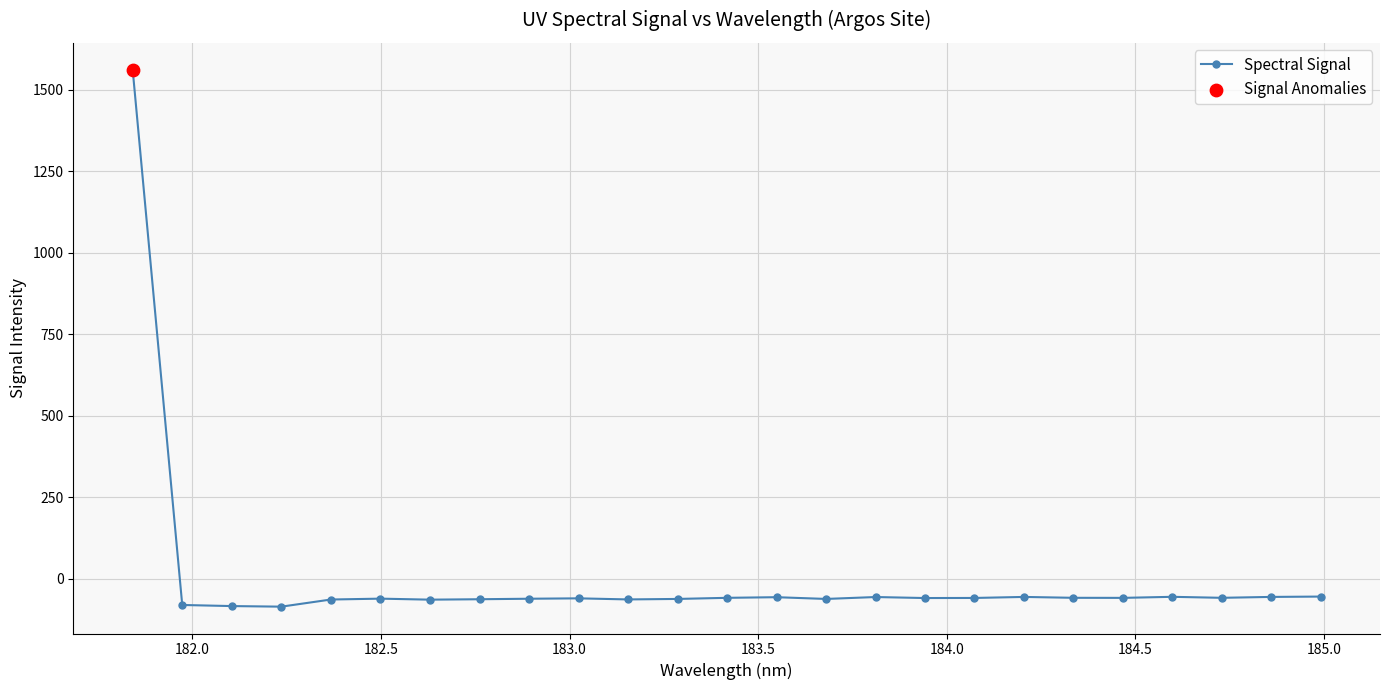

What is the value of the 17th point from the left?

-58.5